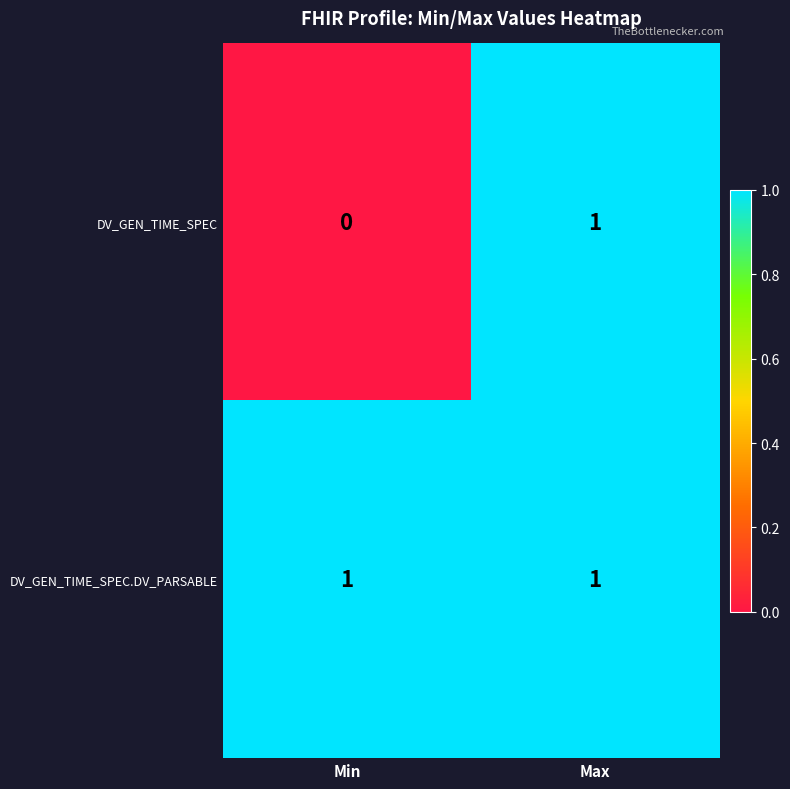

List the labels in order of DV_GEN_TIME_SPEC value, smallest first.

Min, Max